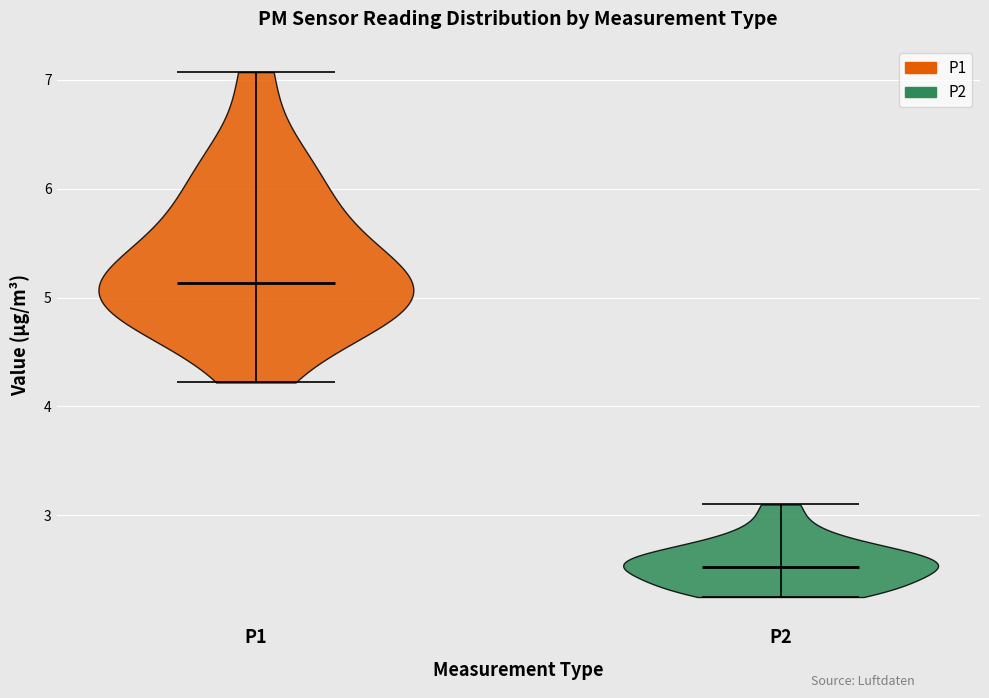

Where does the median line of the violin for P2 sit on the y-axis? The values are not printed on the chart, so give them approximately, as read against the axis.

2.5